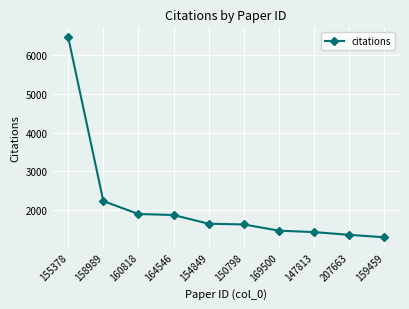

What is the difference between the maximum and minimum values?

5146